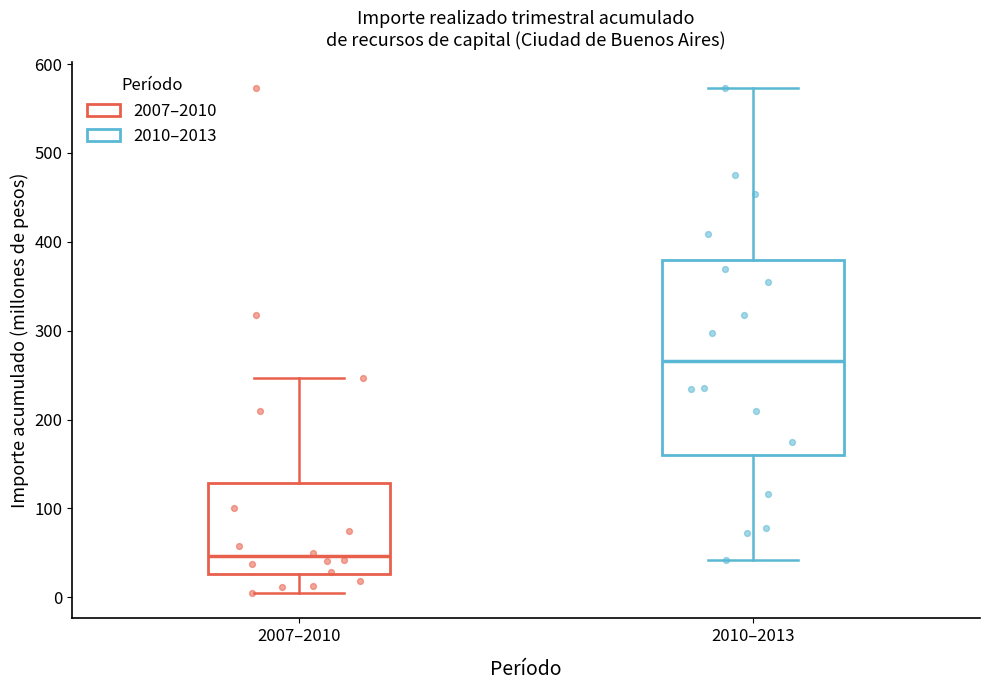

Which box has the highest median line?

2010–2013